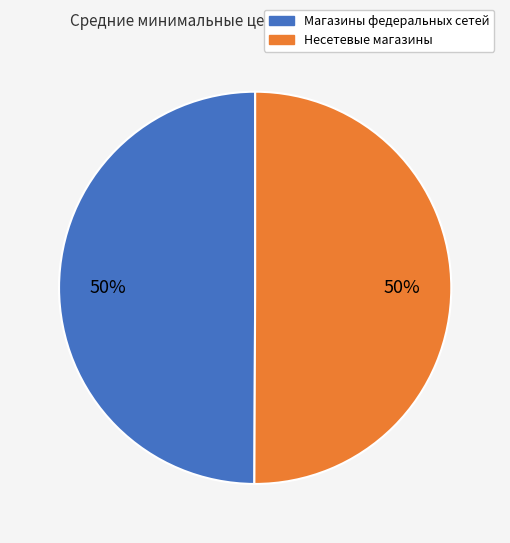

To the nearest percent, what is the average slice percentage?

50%